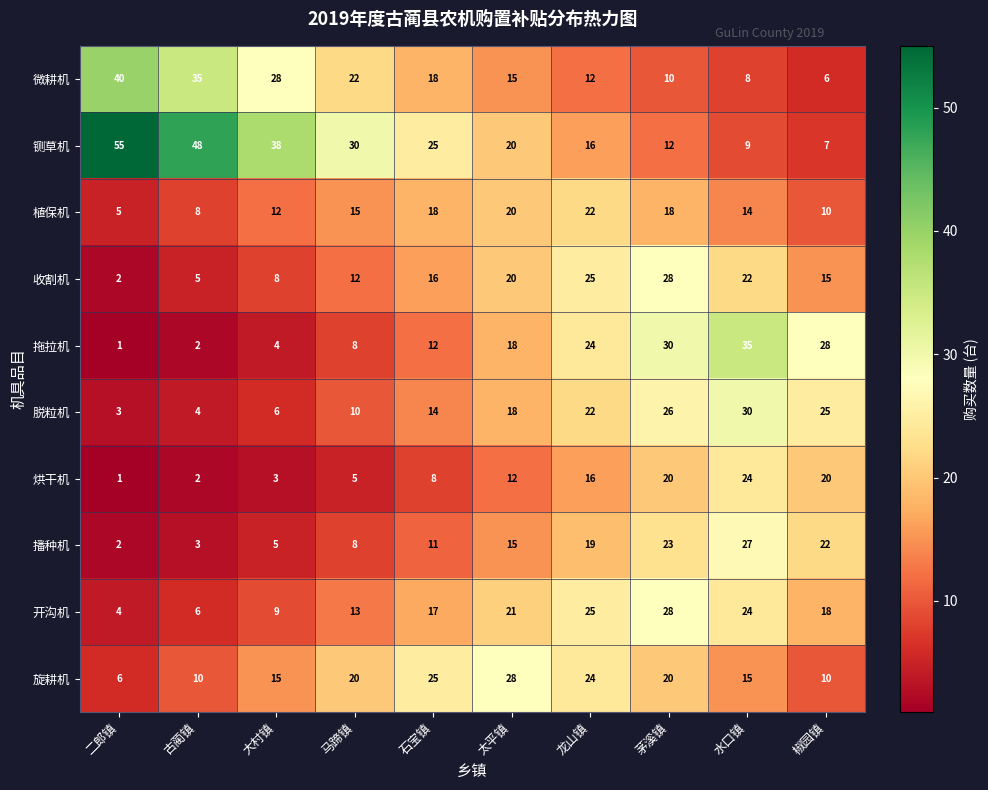

What is the difference between the 铡草机 values at 二郎镇 and 水口镇?

46